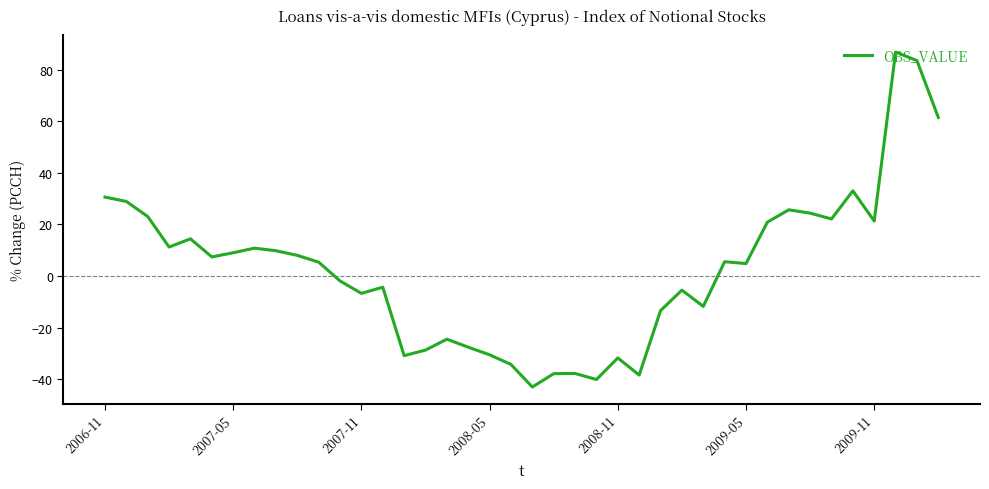

What is the difference between the maximum and minimum values?

129.7